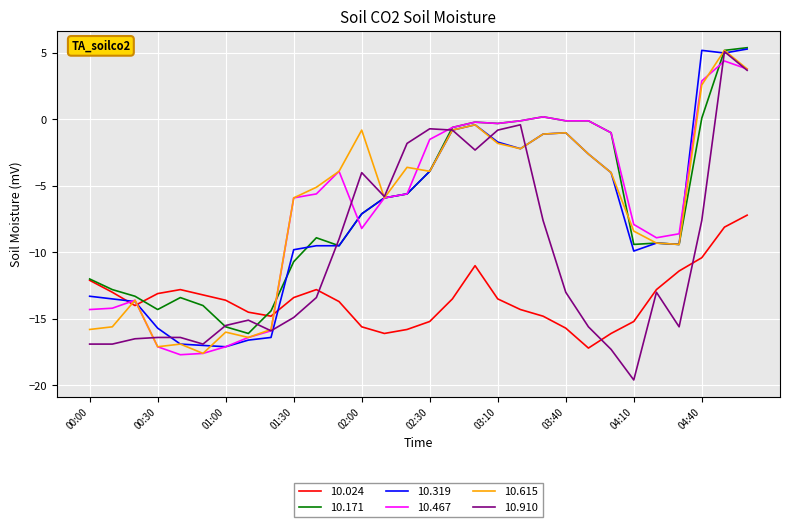

Which series has the largest range (max minus min)?

10.910